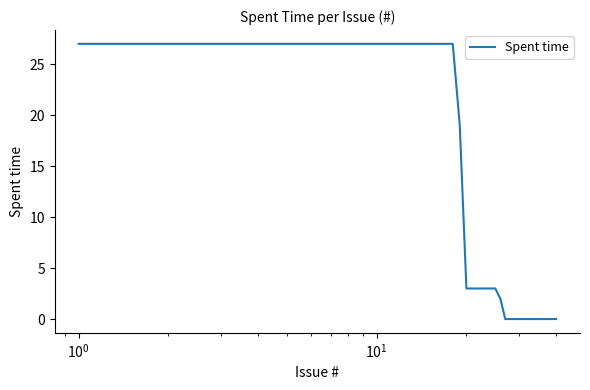

What is the greatest value displayed?

27